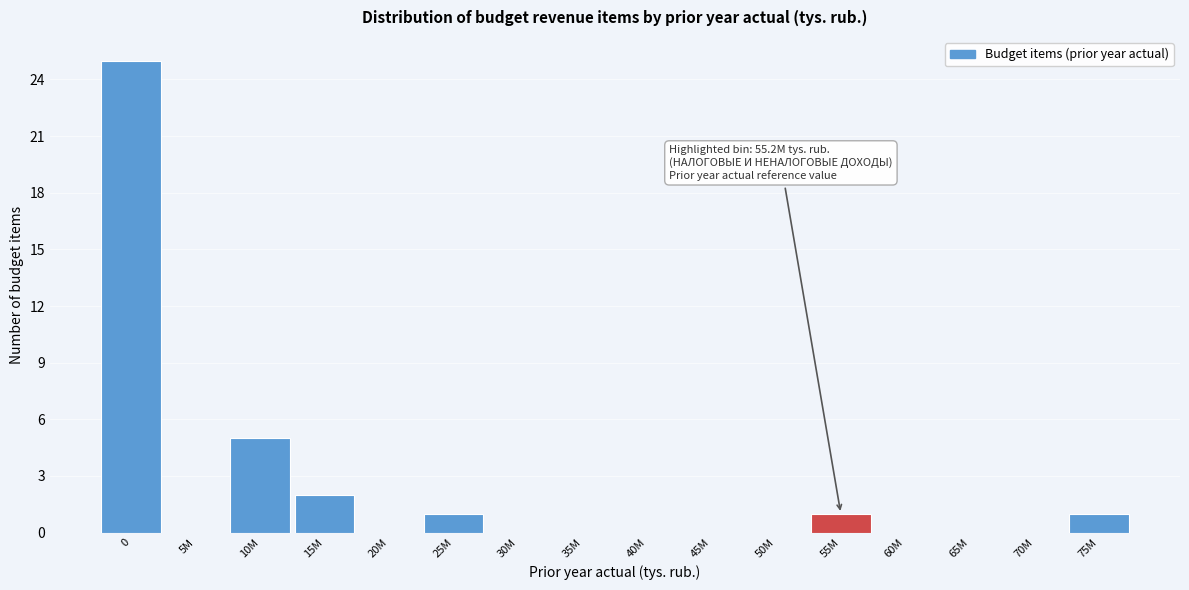

Reading right to left, list all the values displayed in this chart.

75M=1	70M=0	65M=0	60M=0	55M=1	50M=0	45M=0	40M=0	35M=0	30M=0	25M=1	20M=0	15M=2	10M=5	5M=0	0=25